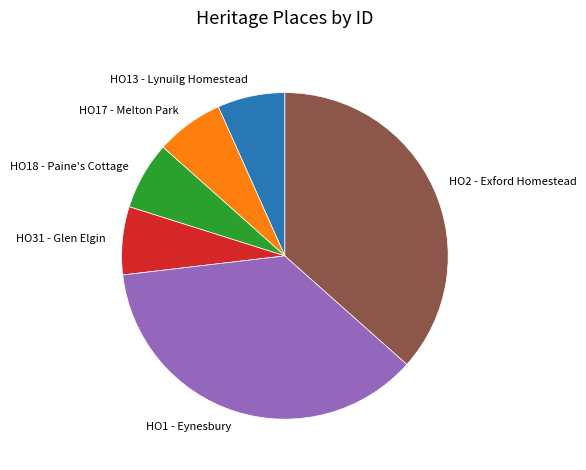

Count the number of slices in the pie.

6